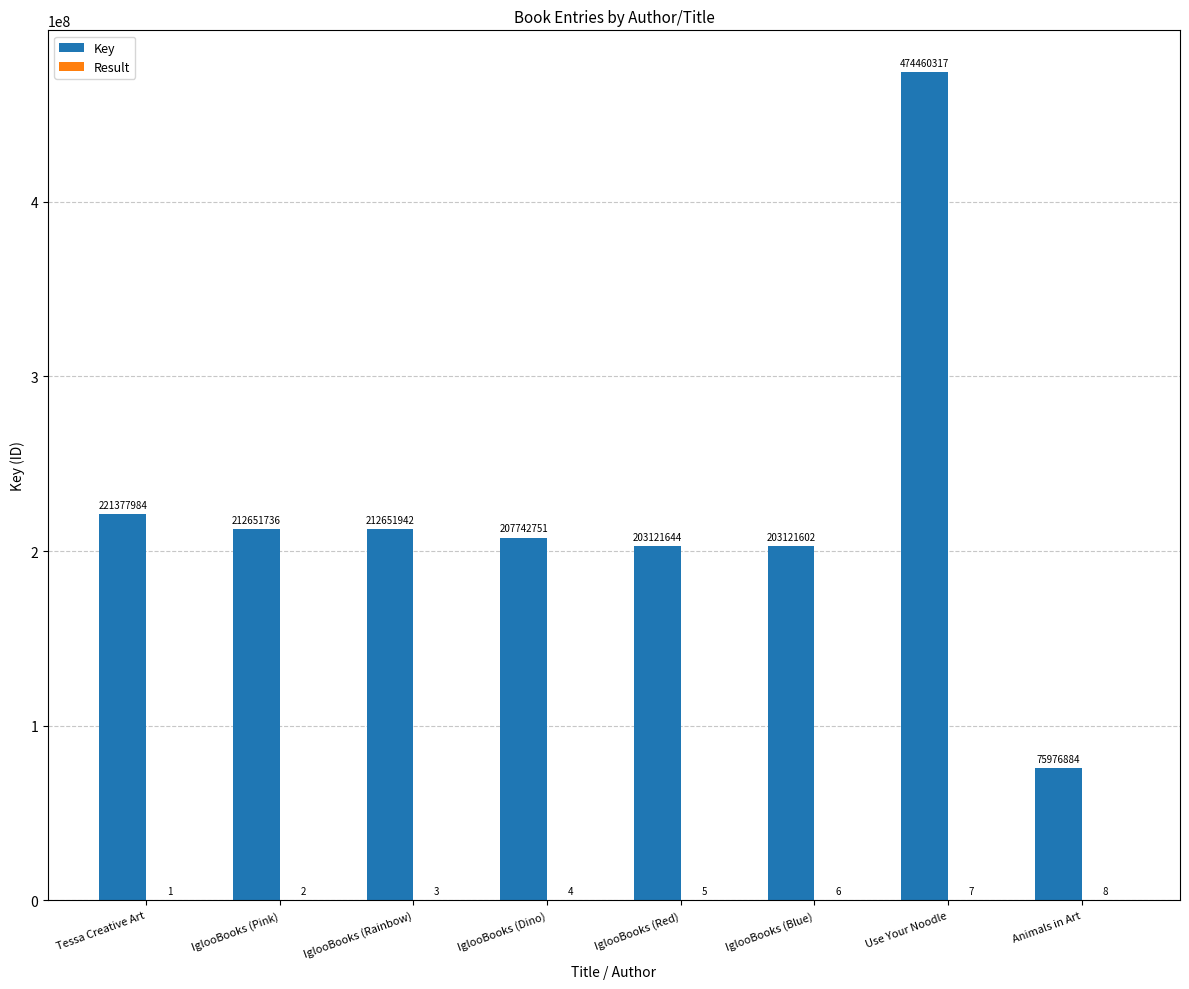

At which label does Key first exceed 212651736?

Tessa Creative Art